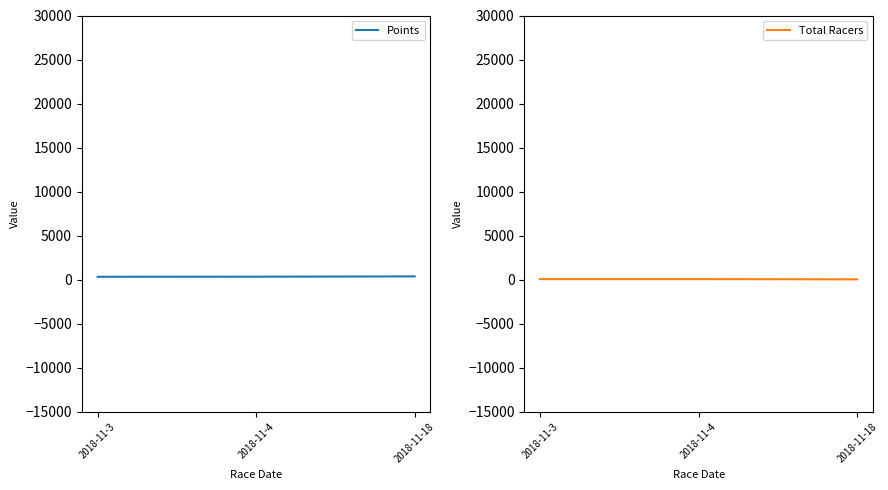

Reading left to right, what are all the values shown in this chart?

Points: 2018-11-3=336.5	2018-11-4=345.8	2018-11-18=377.7
Total Racers: 2018-11-3=70.0	2018-11-4=70.0	2018-11-18=44.0